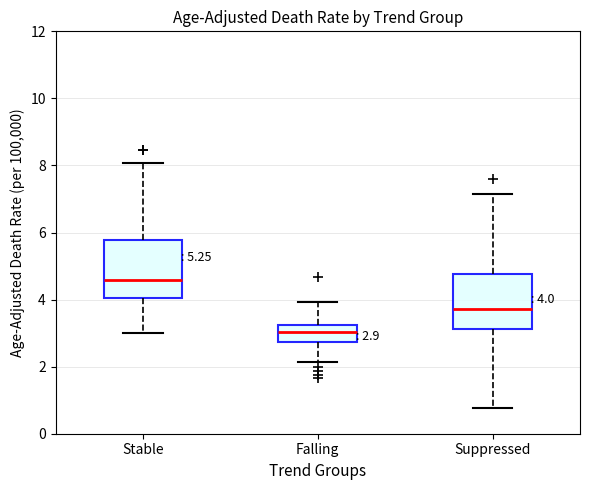

Which box has the lowest median line?

Falling